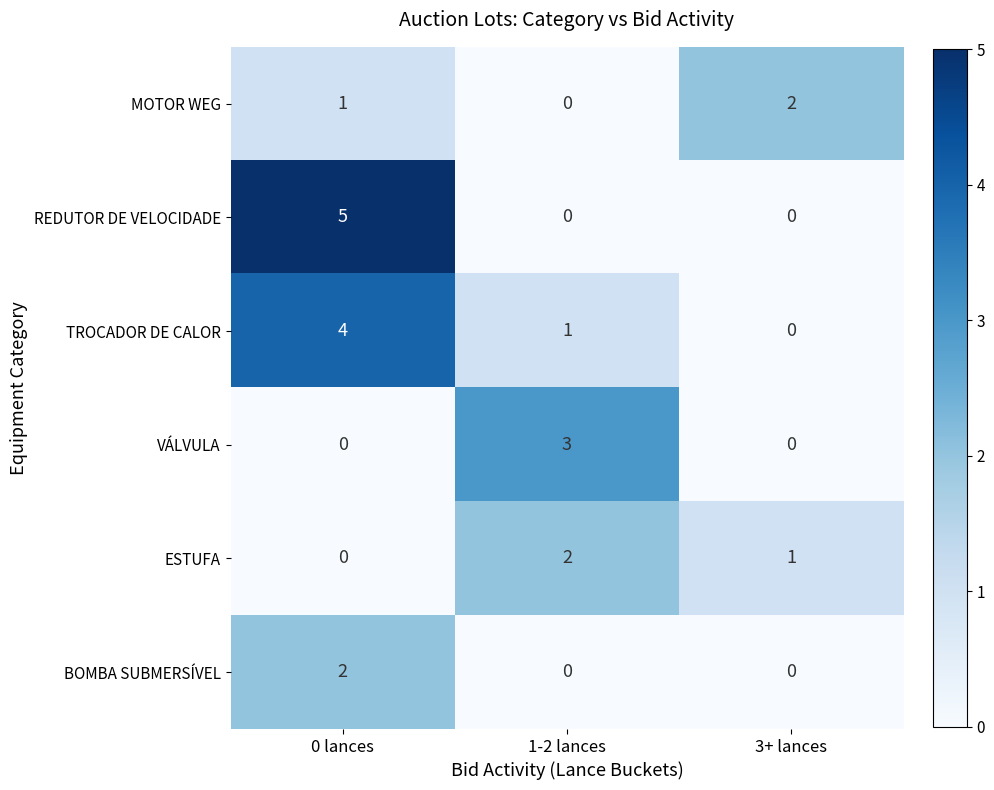

What is the total value across all series at 3+ lances?

3